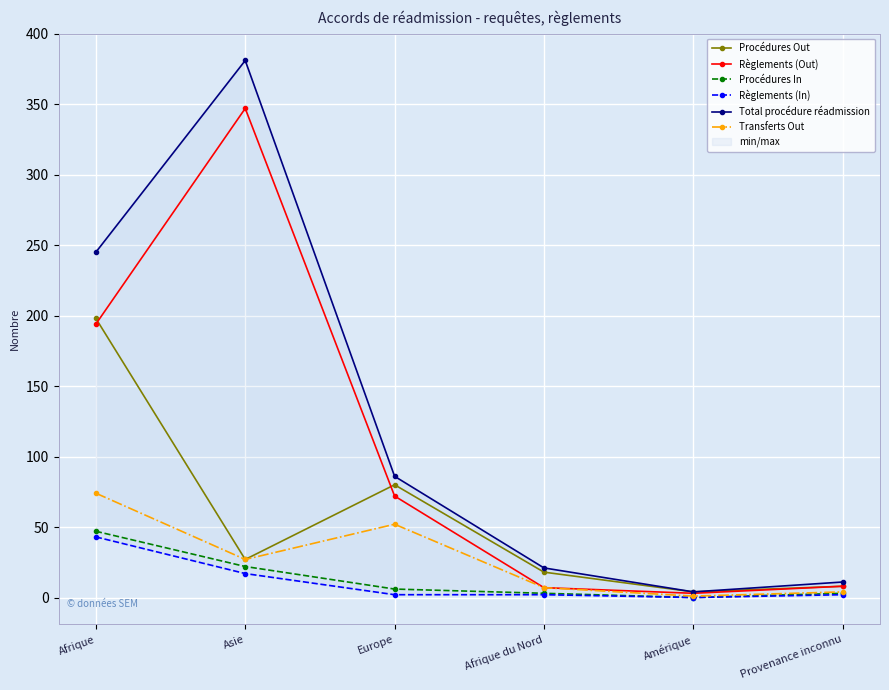

What value does the Règlements (Out) series have at Amérique?

3